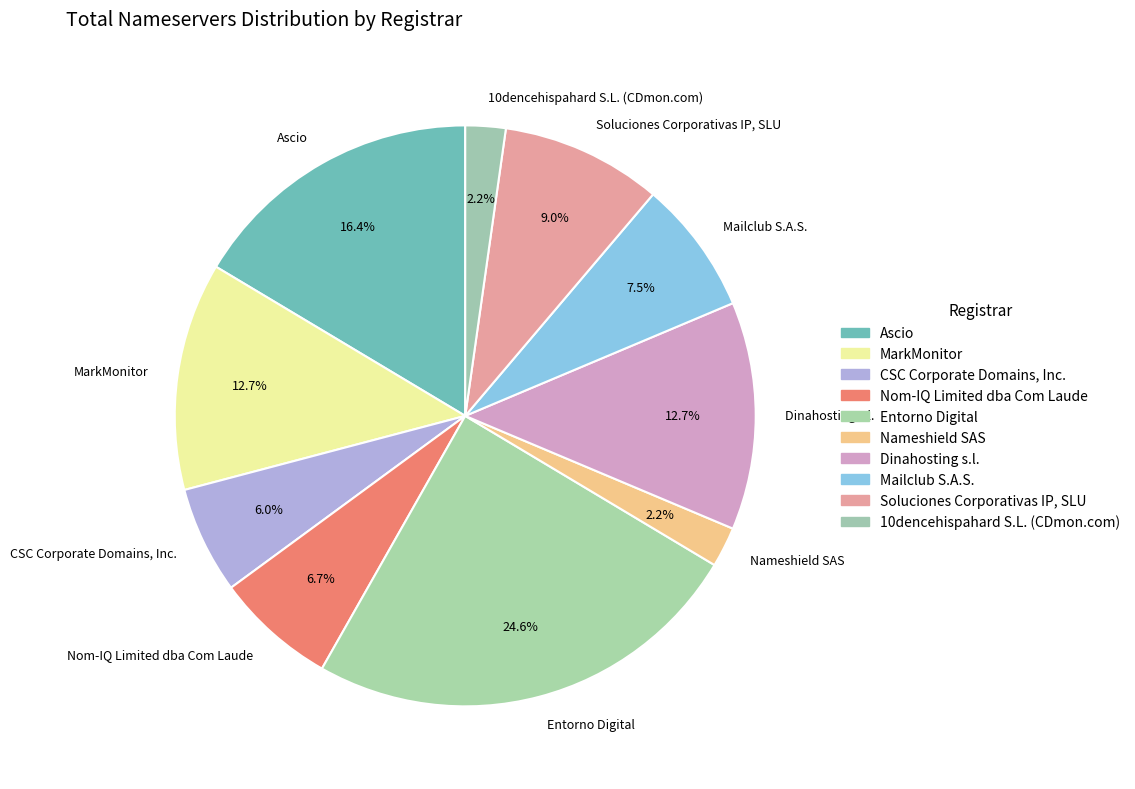

What is the largest slice in the pie chart?

Entorno Digital